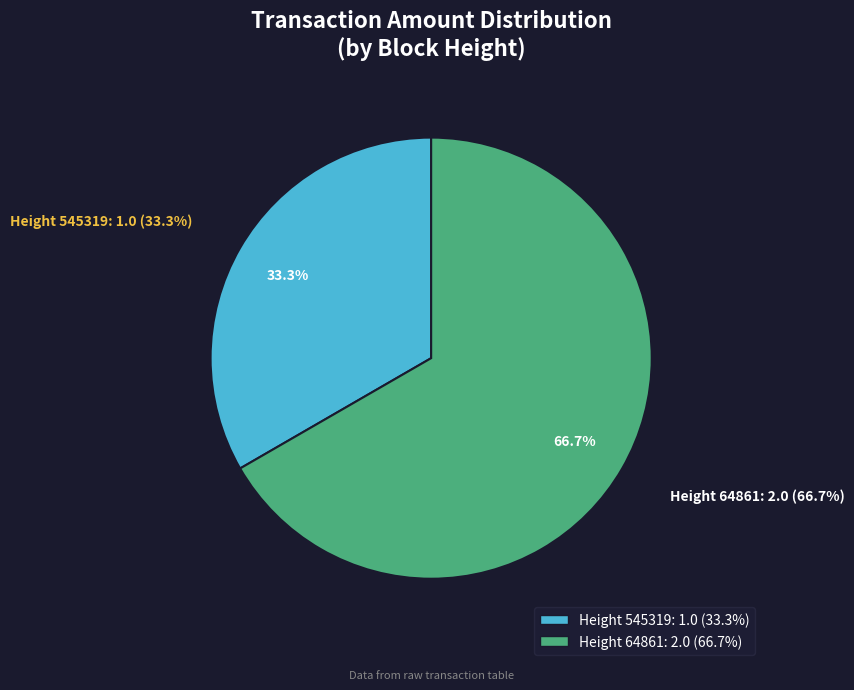

Is there any slice that represents more than half of the pie?

Yes